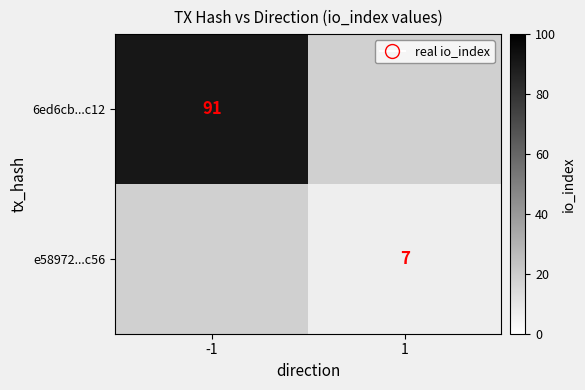

Between 1 and -1, which is larger?

-1